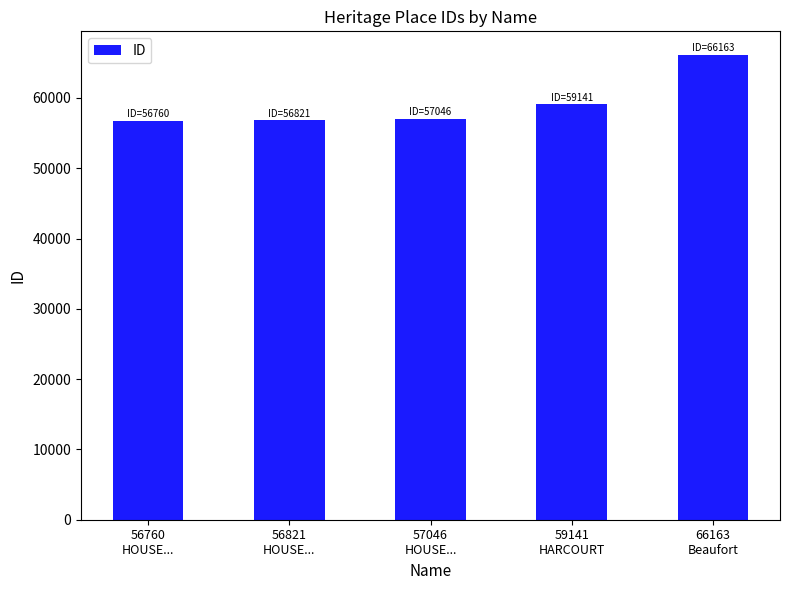

What is the minimum value shown in the chart?

56760